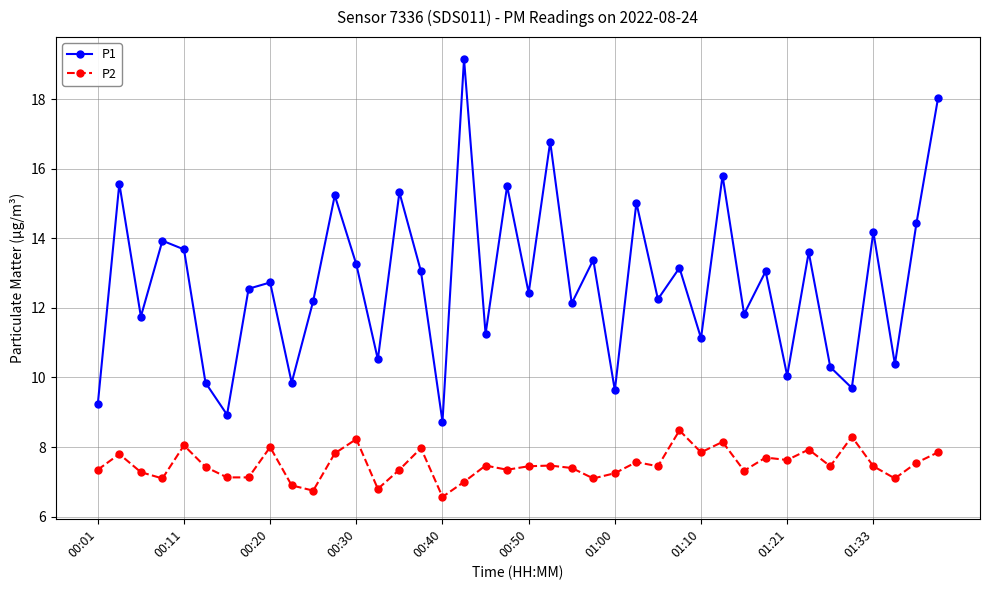

Rank the series by their average value, from lowest to highest.

P2, P1